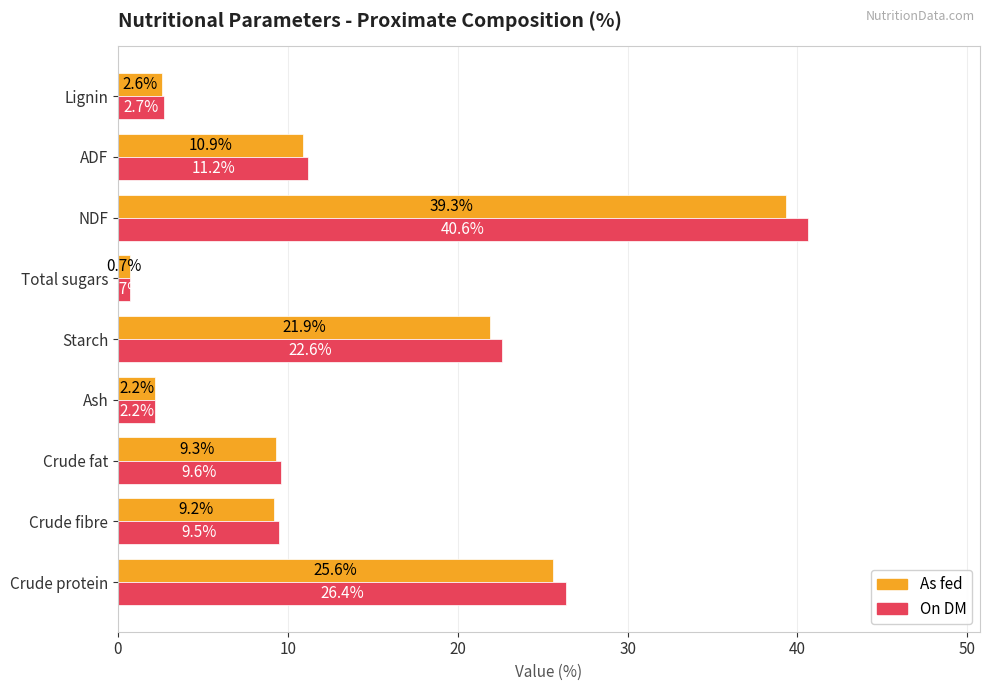

What is the difference between the maximum and minimum values in the On DM series?

39.9